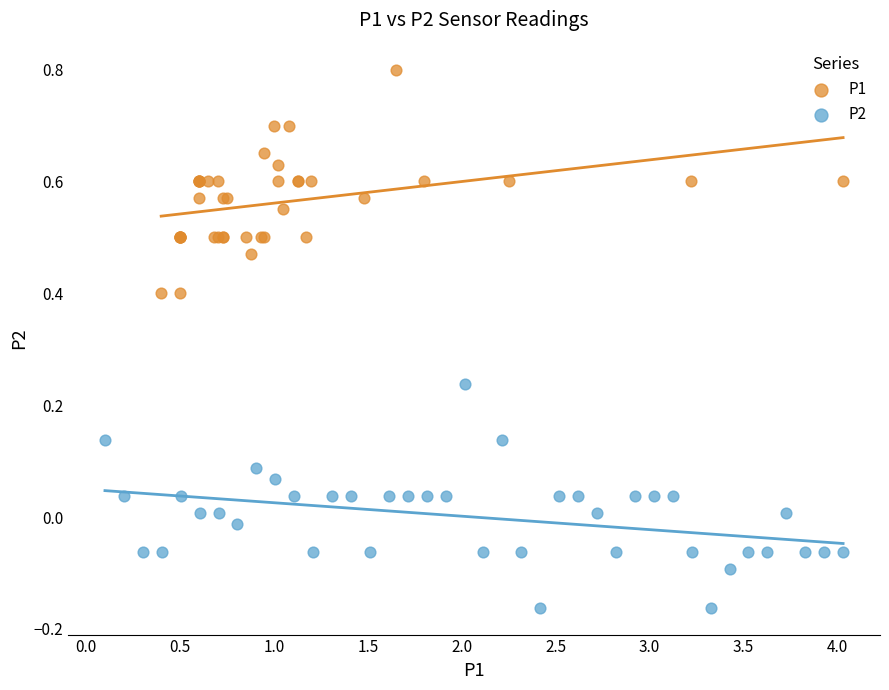

Which series reaches the maximum Y coordinate?

P1